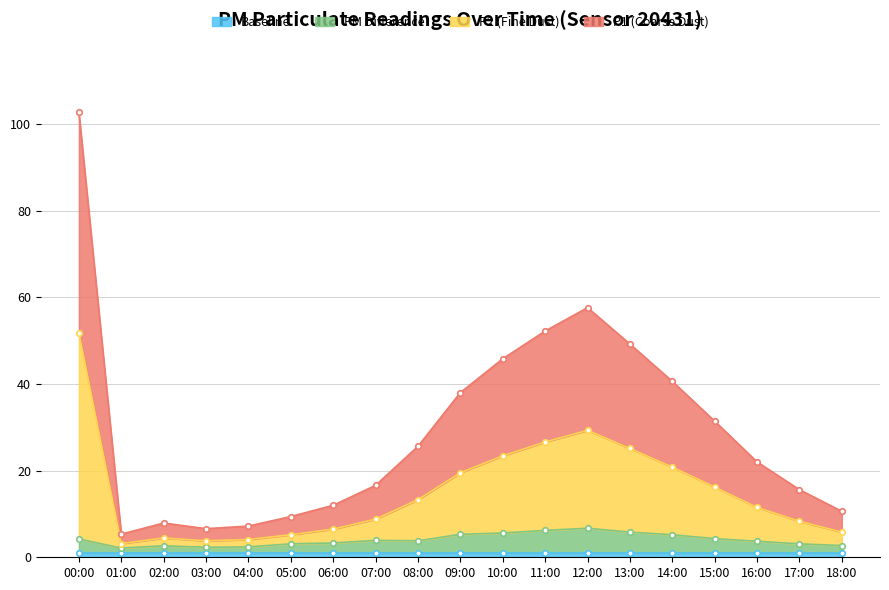

How many interior local peaks does the P1 series have?

2